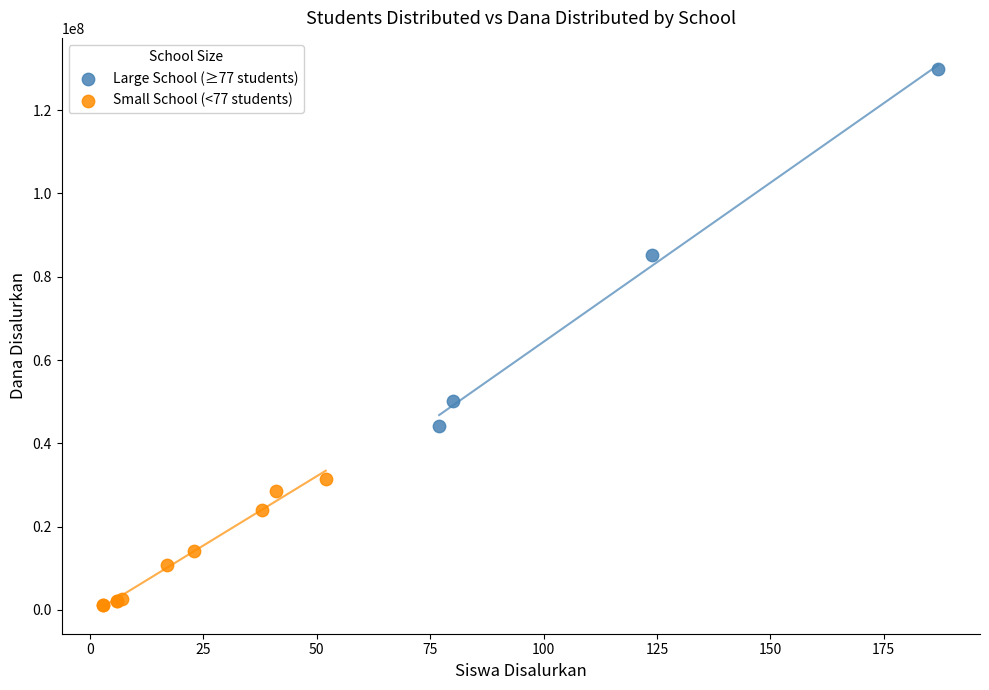

Which series reaches the minimum Y coordinate?

Small School (<77 students)